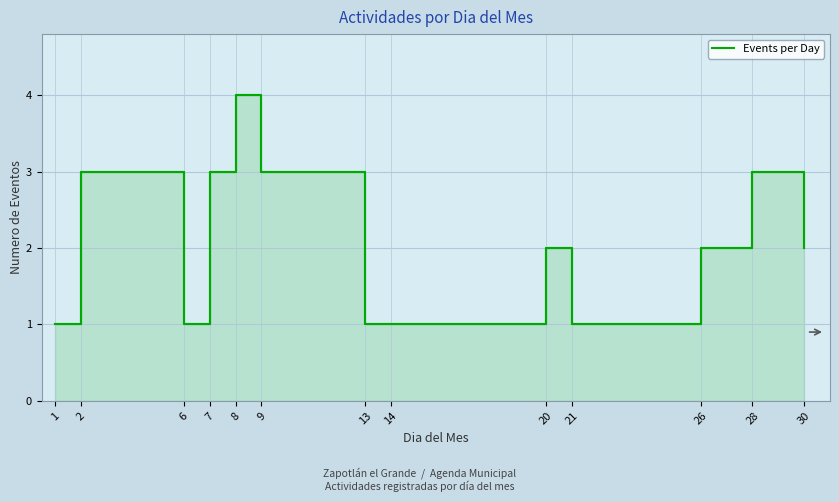

Reading right to left, list all the values displayed in this chart.

30=2	28=3	26=2	21=1	20=2	14=1	13=1	9=3	8=4	7=3	6=1	2=3	1=1